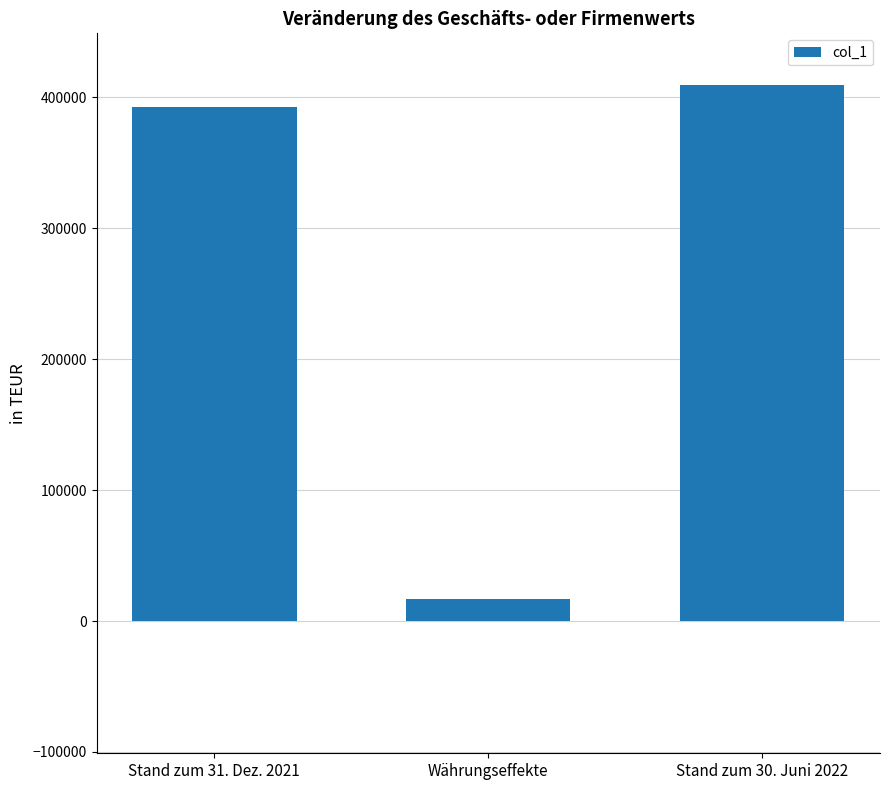

Where is the data nearest to the value 213198?

Stand zum 31. Dez. 2021